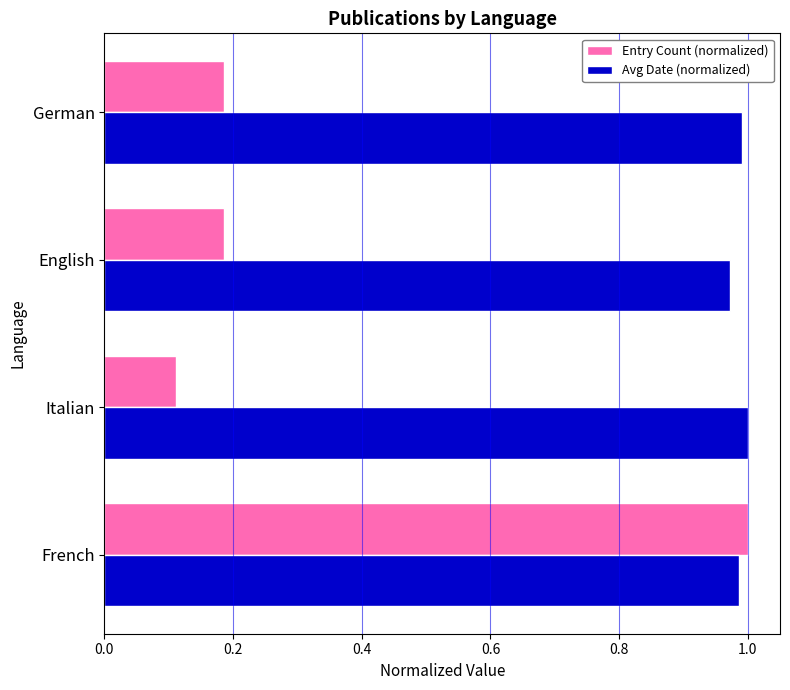

Rank the series by their average value, from highest to lowest.

Avg Date (normalized), Entry Count (normalized)